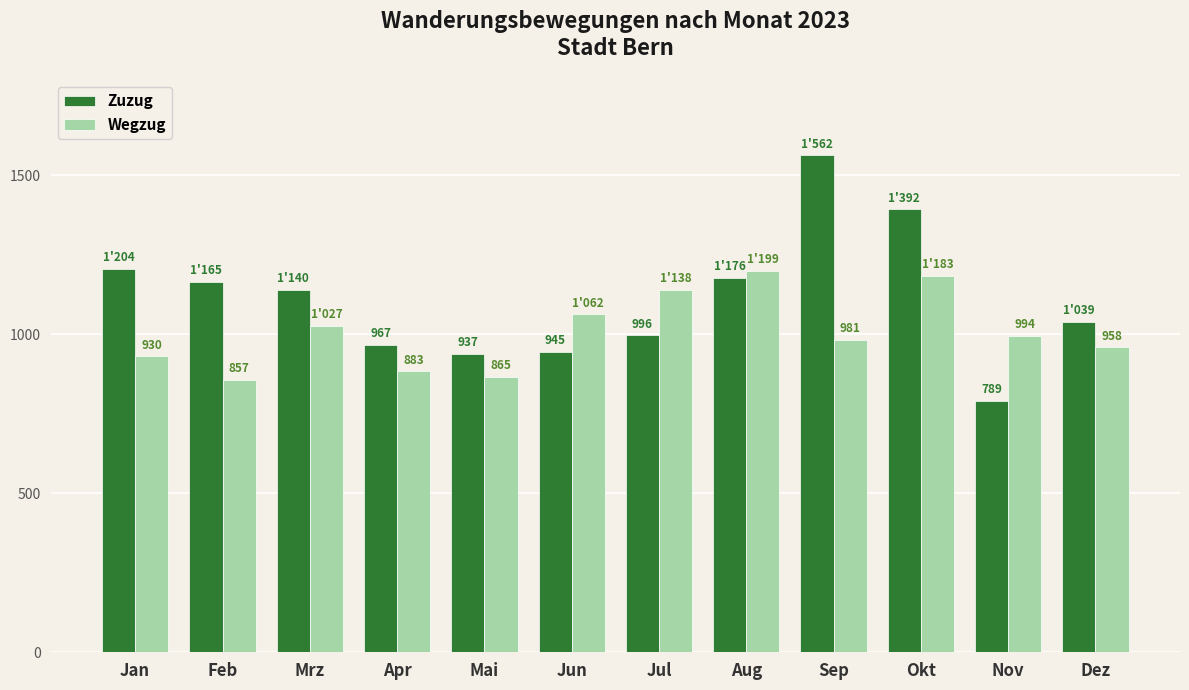

What is the minimum value shown in the chart?

789